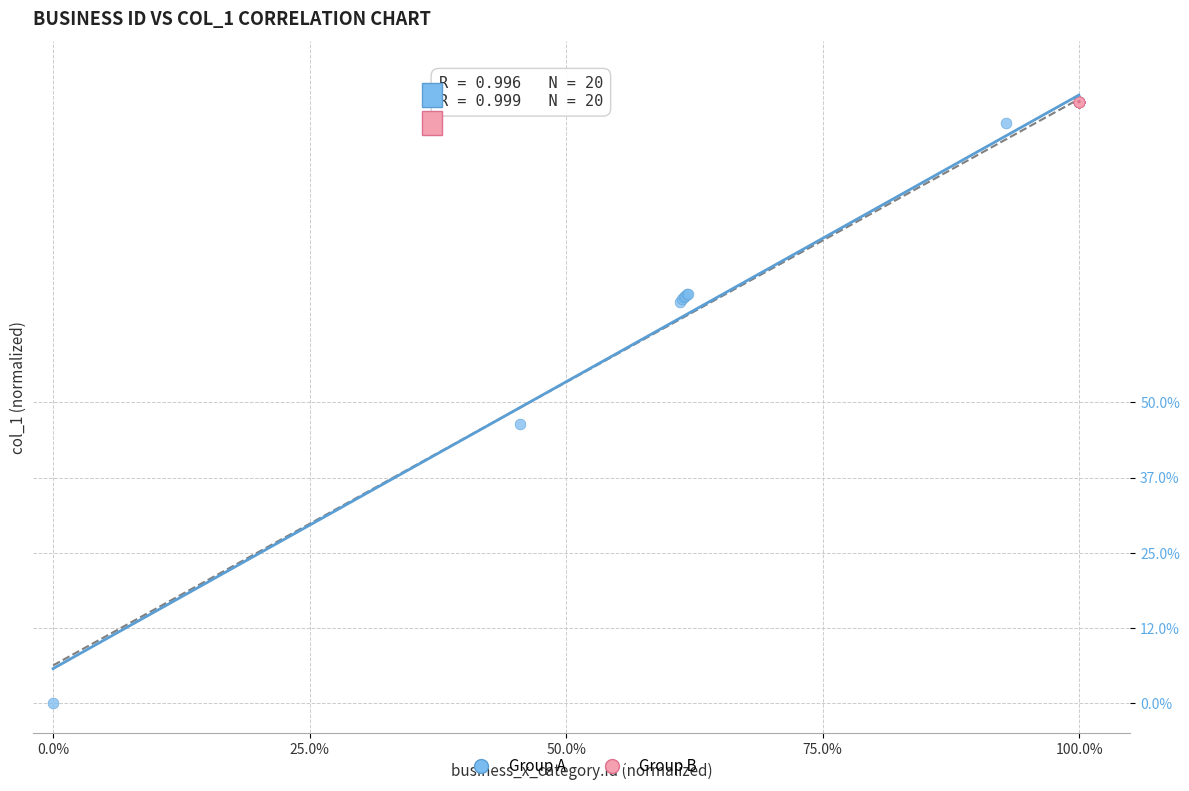

What are all the series names shown in the legend?

Group A, Group B